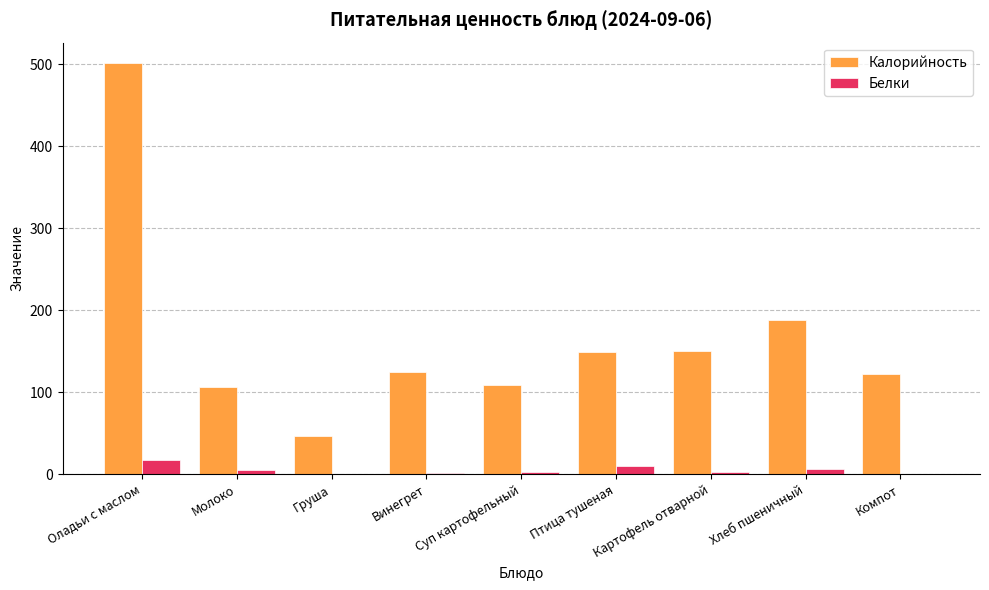

At which label is Калорийность closest to 274?

Хлеб пшеничный